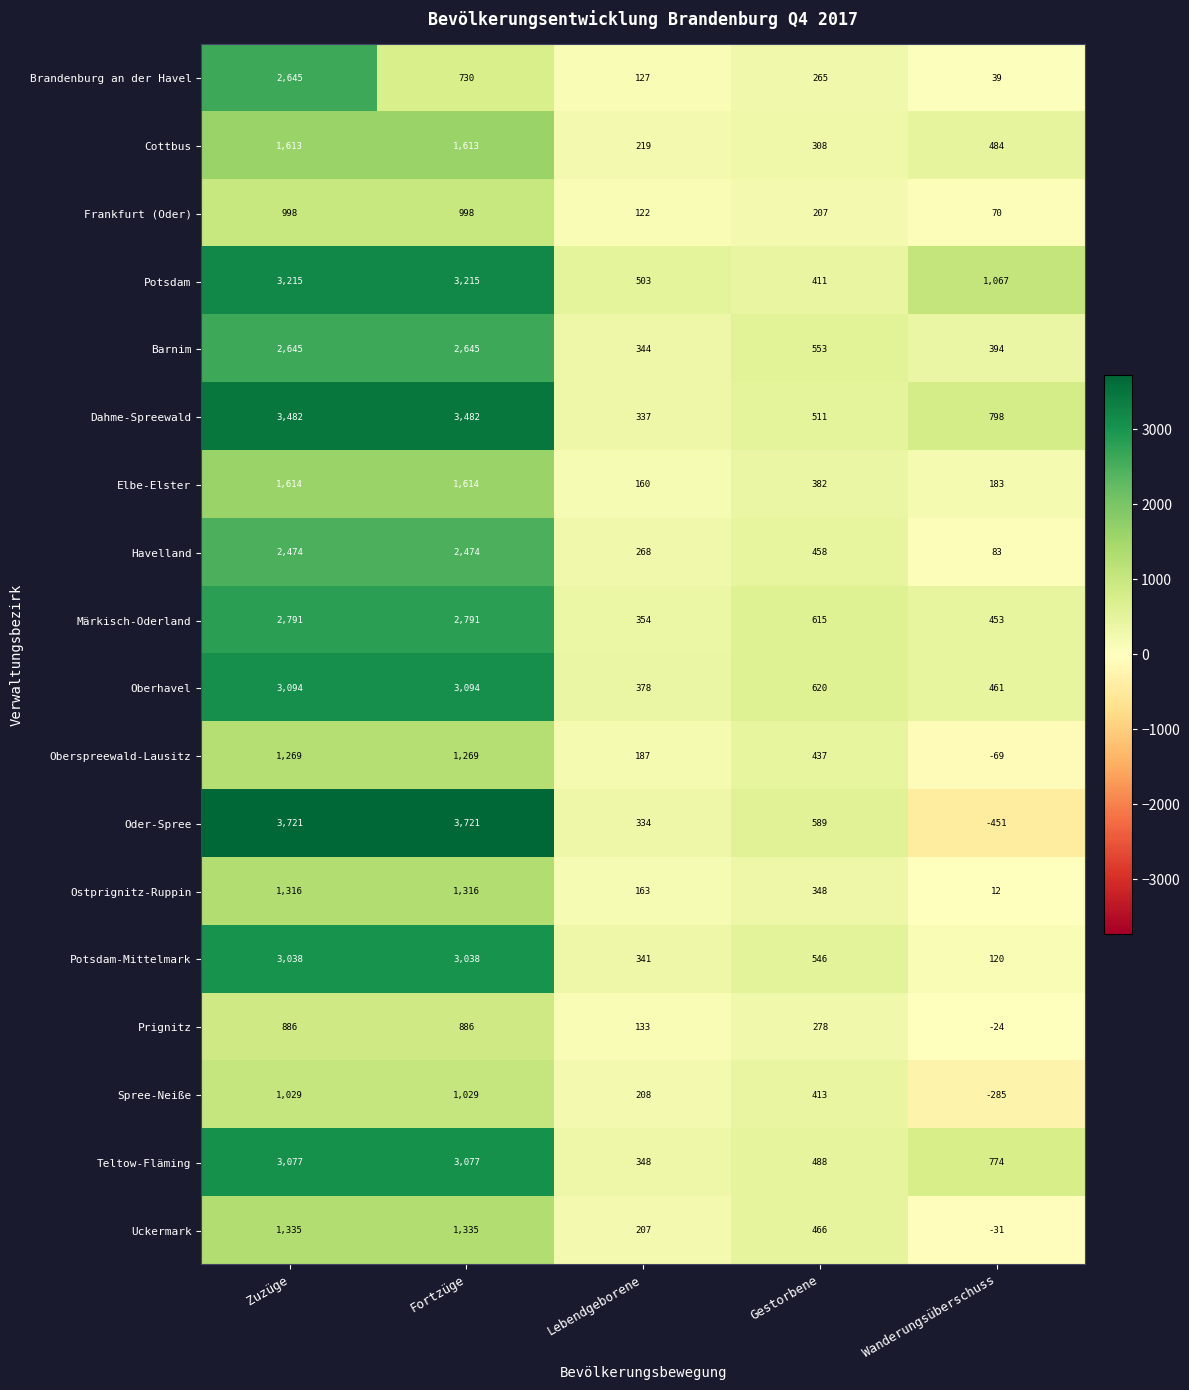

Which series has the widest spread of values?

Oder-Spree